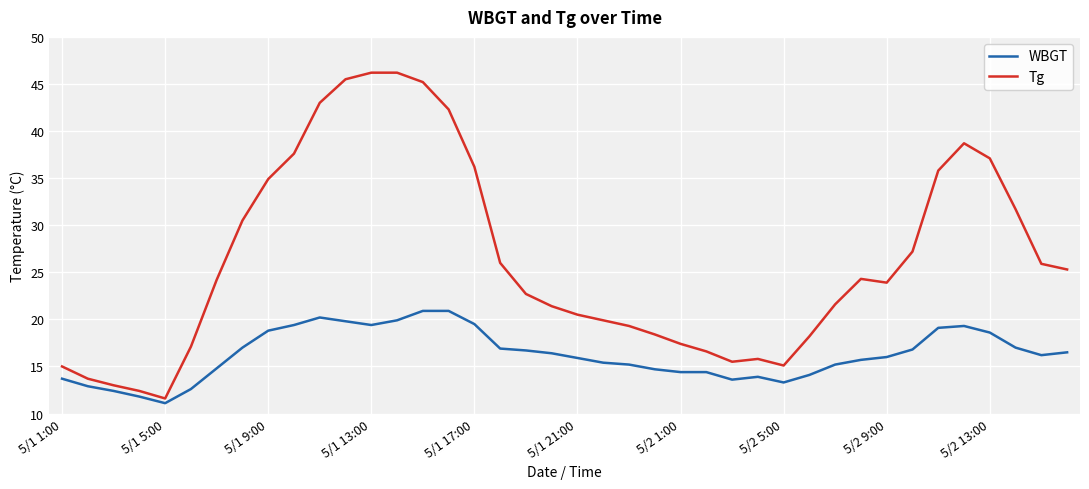

Which series has the widest spread of values?

Tg